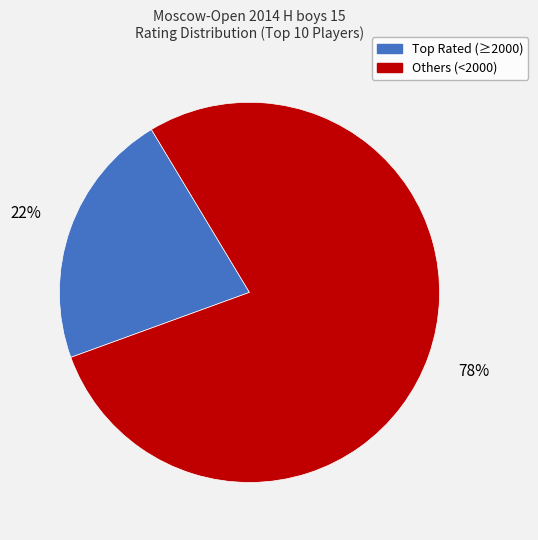

To the nearest percent, what is the difference between the largest and smallest slice percentages?

56%